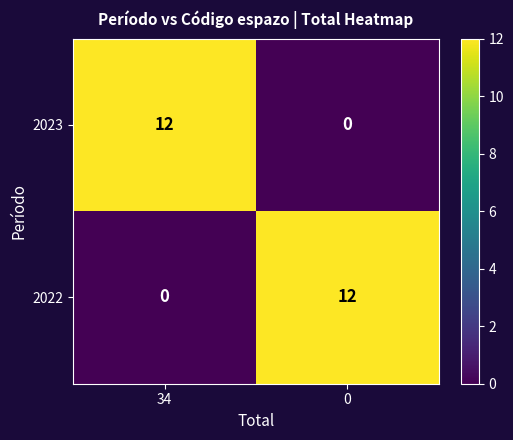

What is the sum of all 2023 values?

12